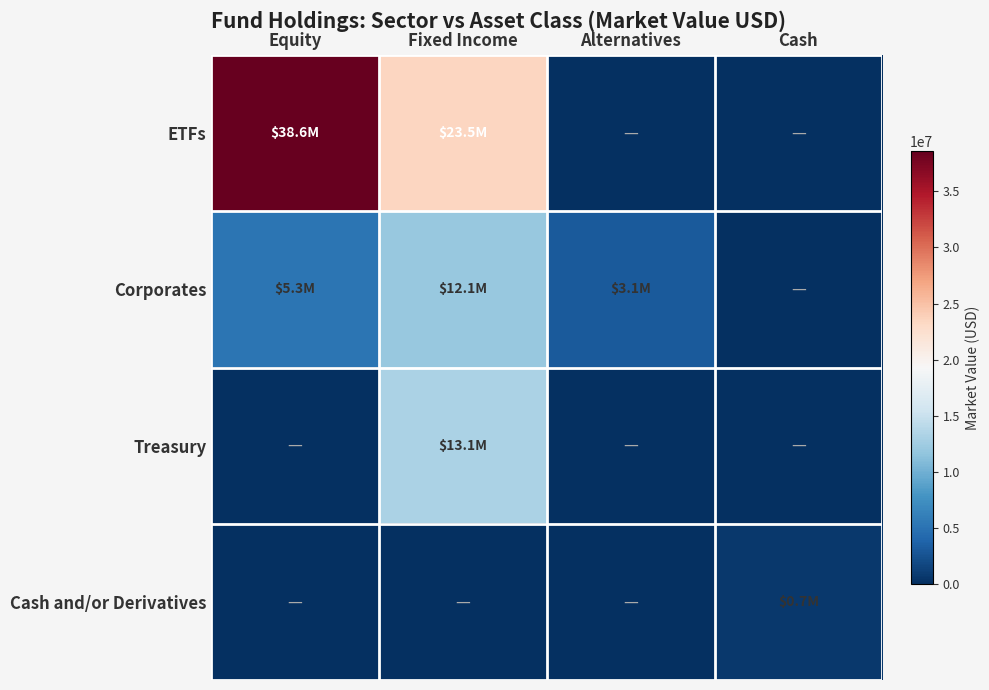

Which series changed the most between Alternatives and Cash?

Corporates